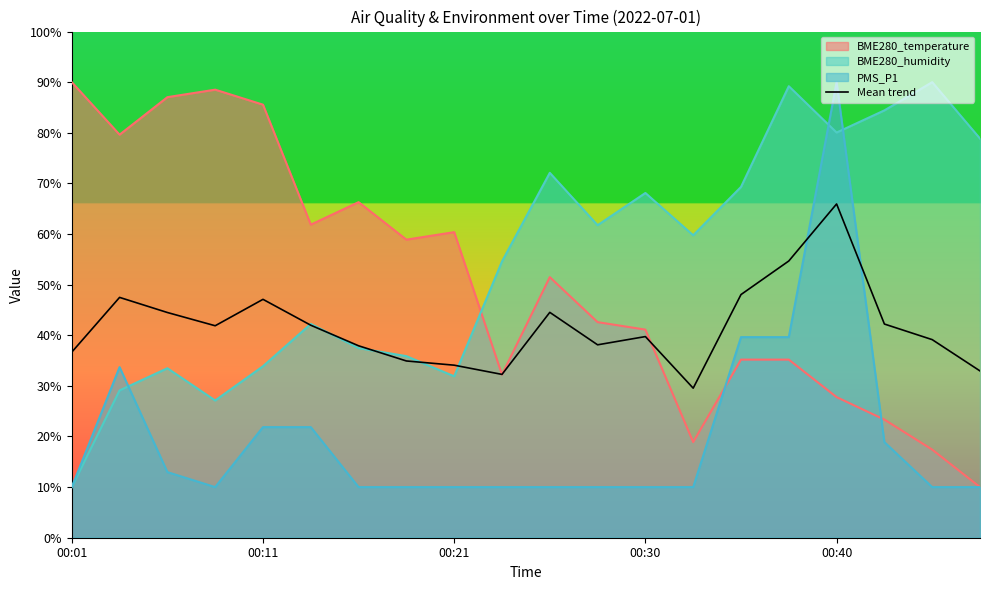

Reading left to right, extract all data points from this chart.

36.7	47.5	44.5	41.9	47.1	42.0	37.9	34.9	34.1	32.3	44.5	38.1	39.7	29.5	48.0	54.7	65.9	42.2	39.1	33.0